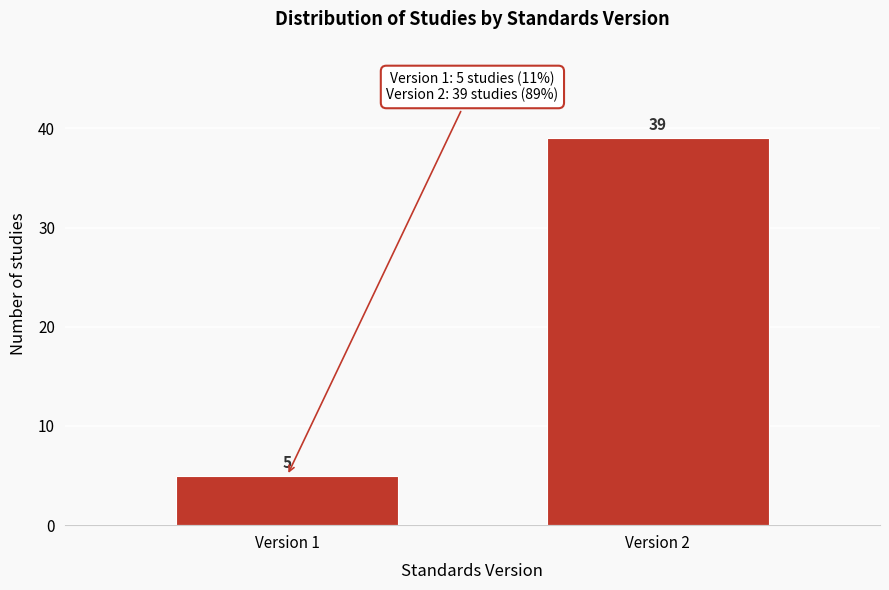

Reading left to right, extract all data points from this chart.

Version 1=5	Version 2=39